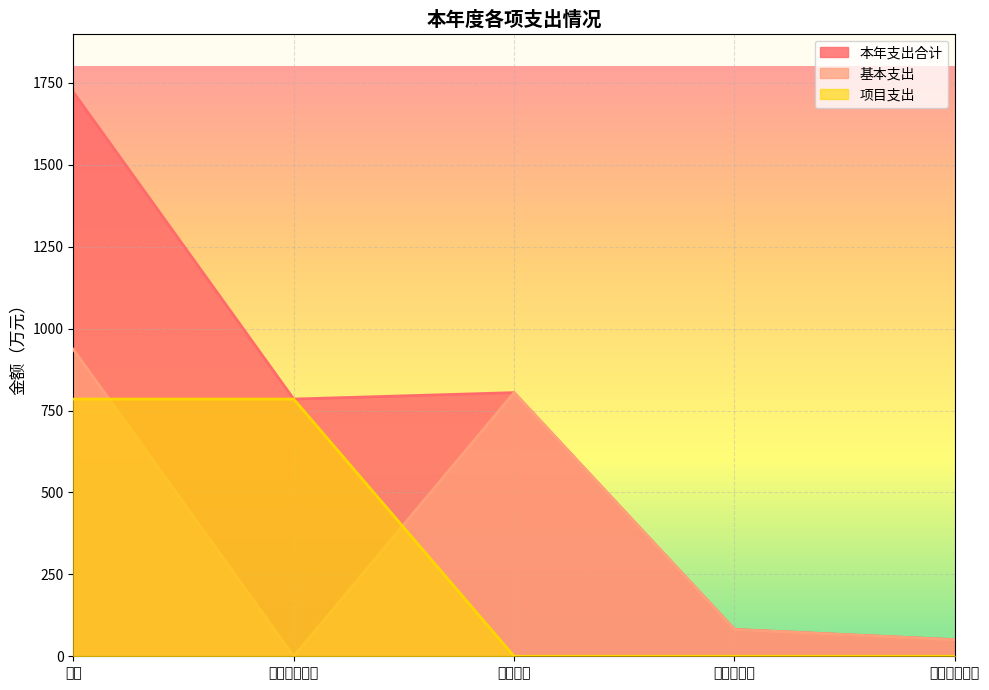

How many lines are shown in the chart?

3